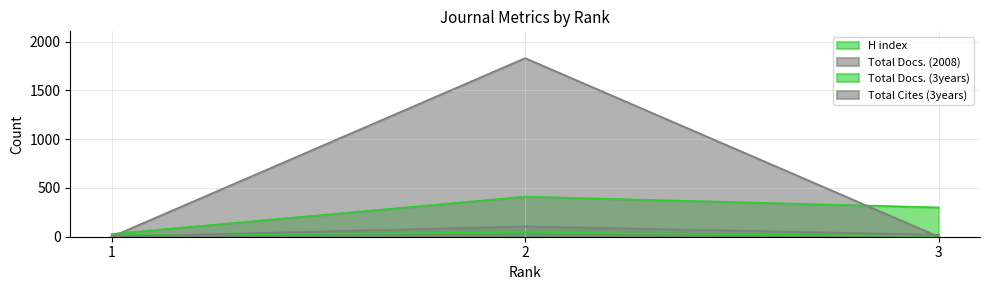

True or false: Total Docs. (3years) has a value of 639 at 2.

False